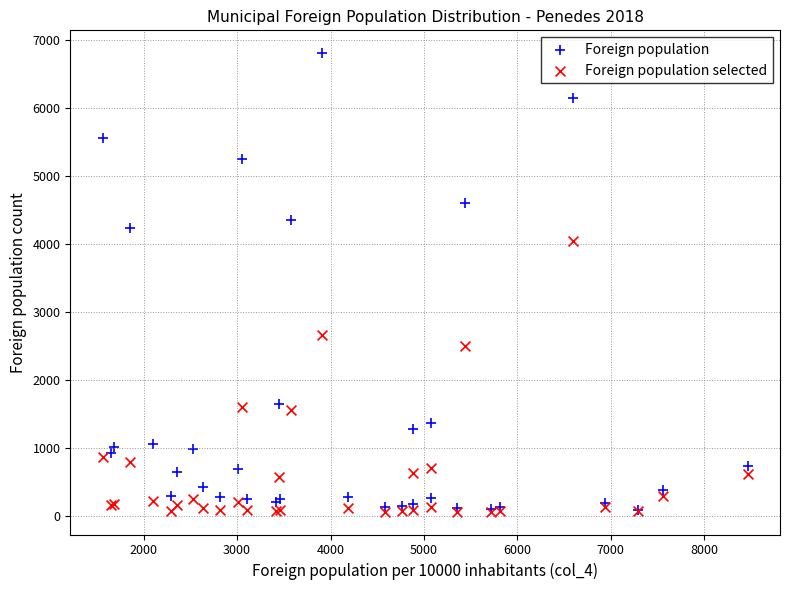

What are all the series names shown in the legend?

Foreign population, Foreign population selected